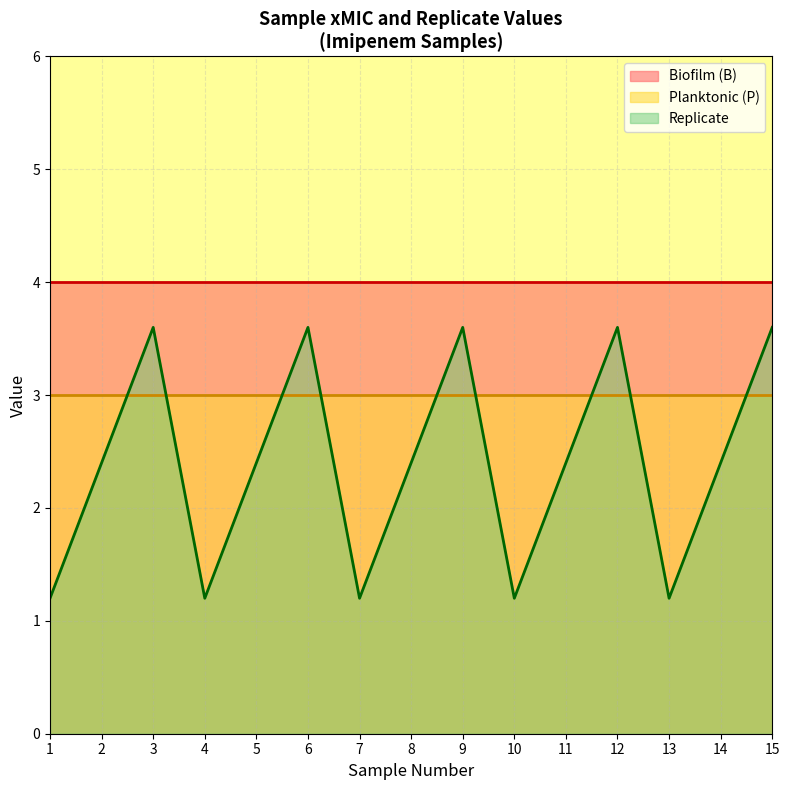

At which label is Replicate closest to 2?

2